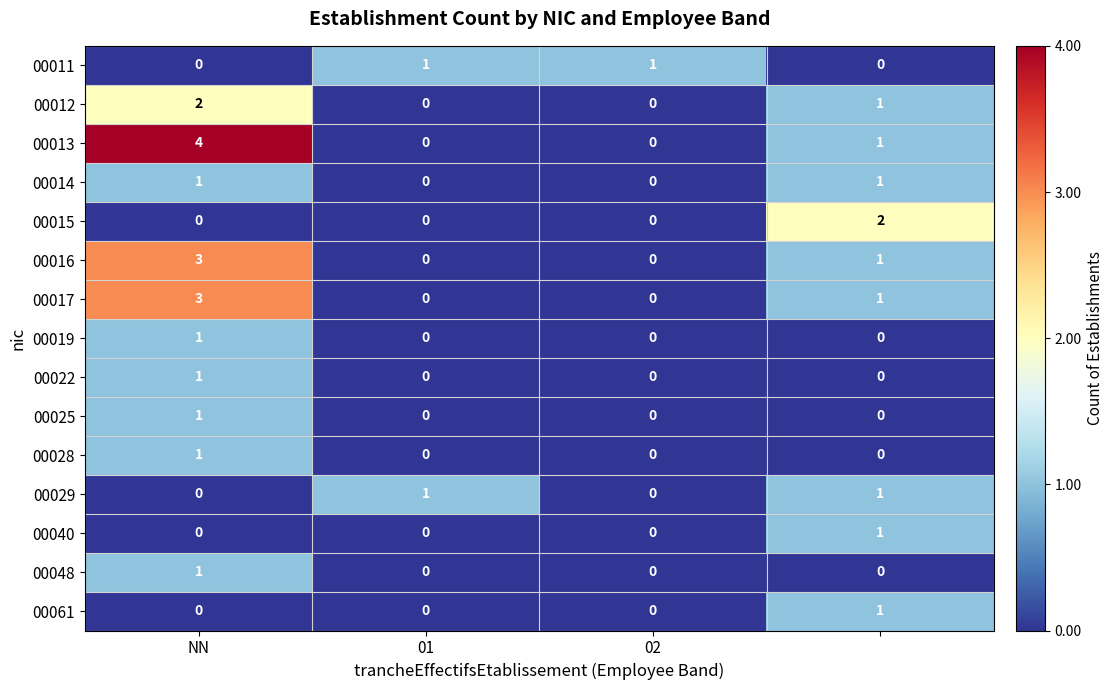

What is the maximum value shown in the chart?

4